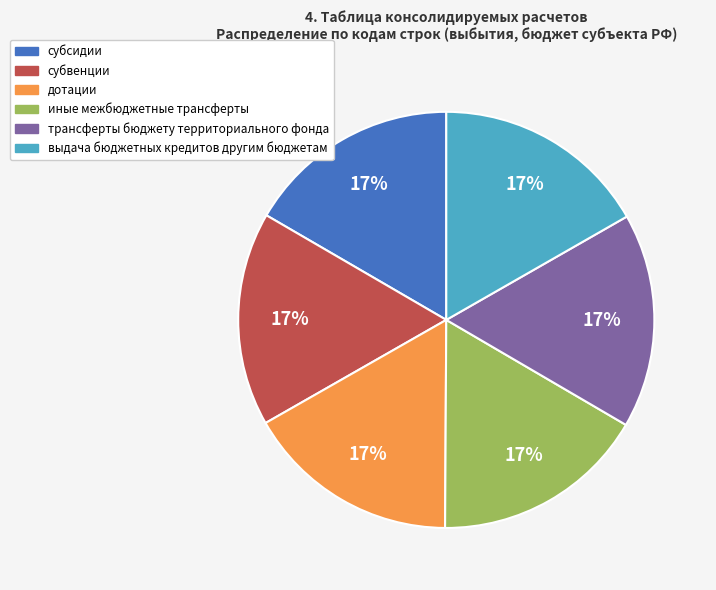

Is there any slice that represents more than half of the pie?

No